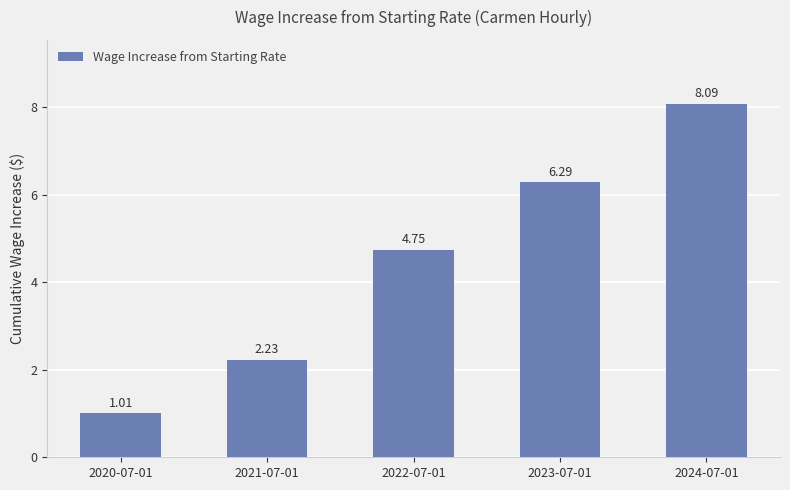

Between 2023-07-01 and 2022-07-01, which is larger?

2023-07-01